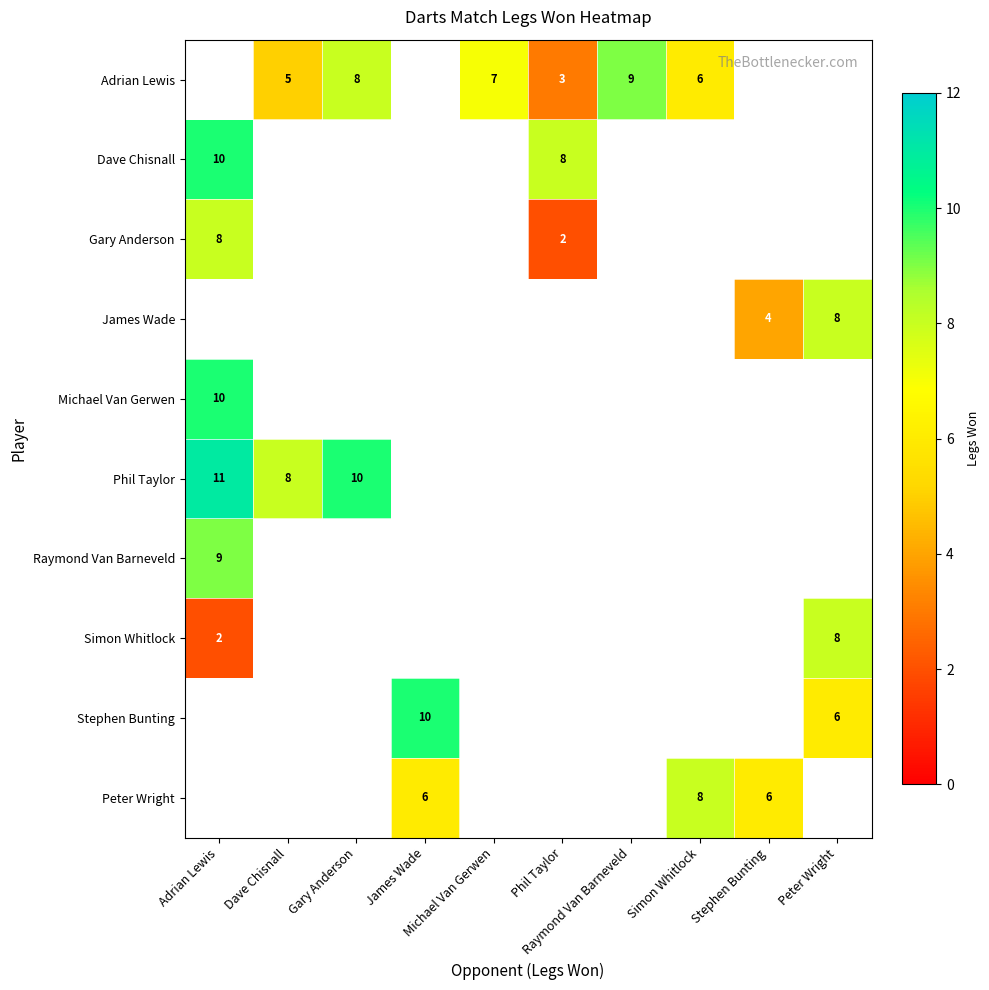

Count the number of categories in the chart.

10